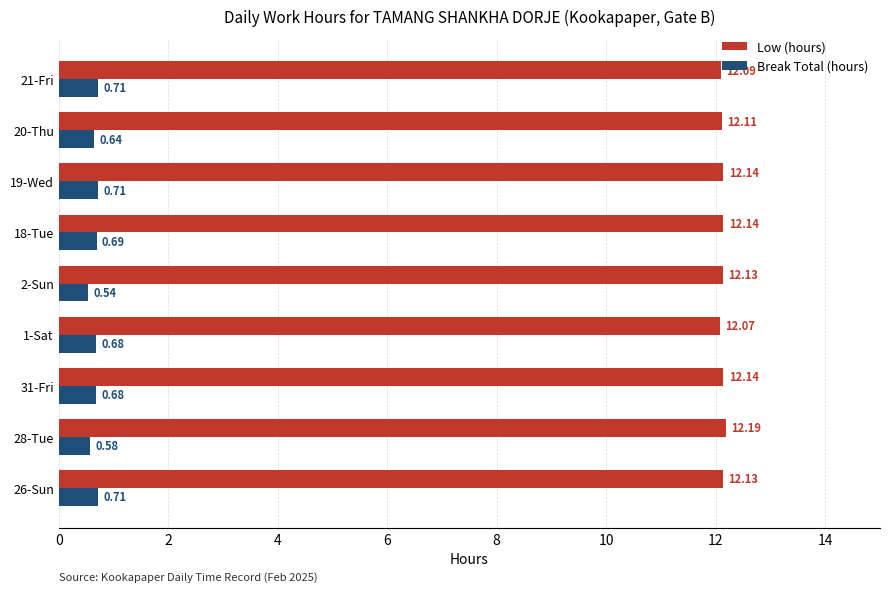

At which label is Low (hours) closest to 12?

1-Sat